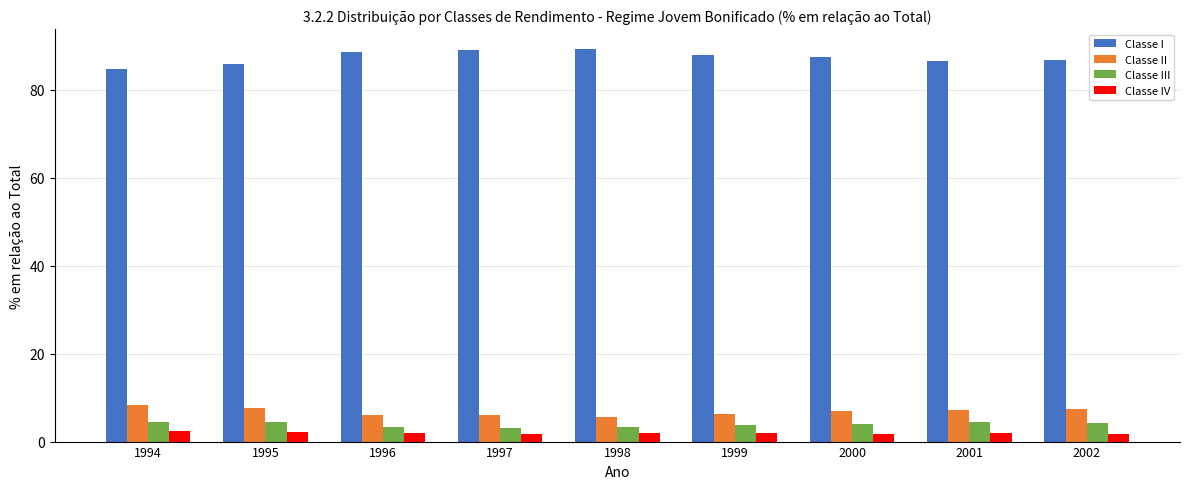

What is the difference between the highest and lowest values at 2002?

84.9